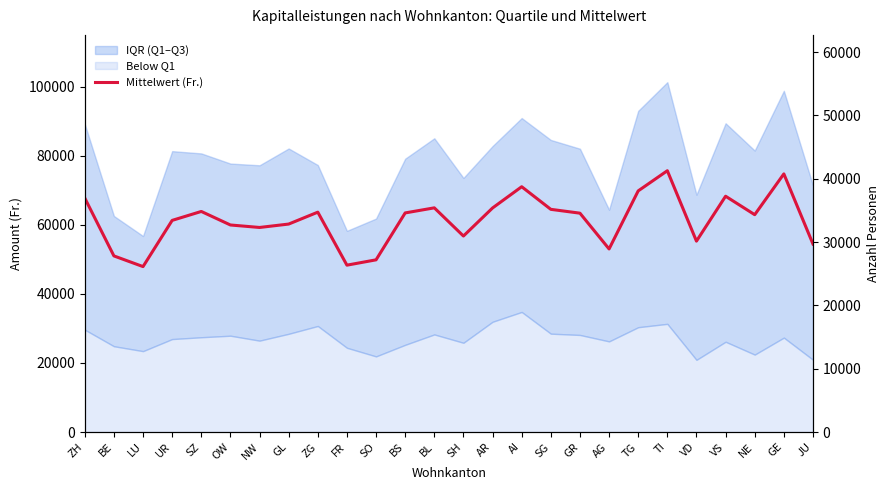

The value at VD is 55274.0. True or false?

True